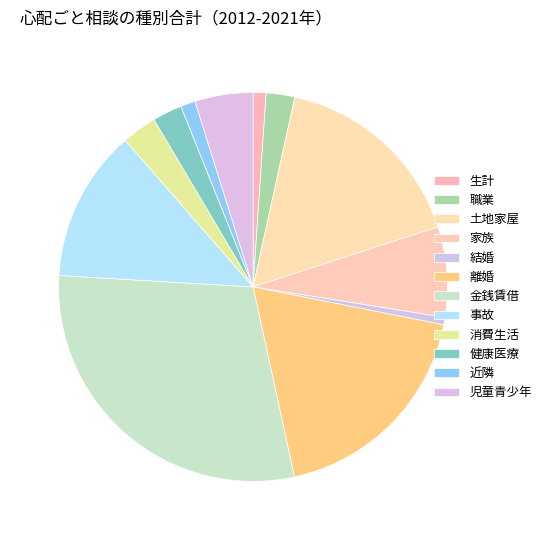

To the nearest percent, what portion does 土地家屋 represent?

17%